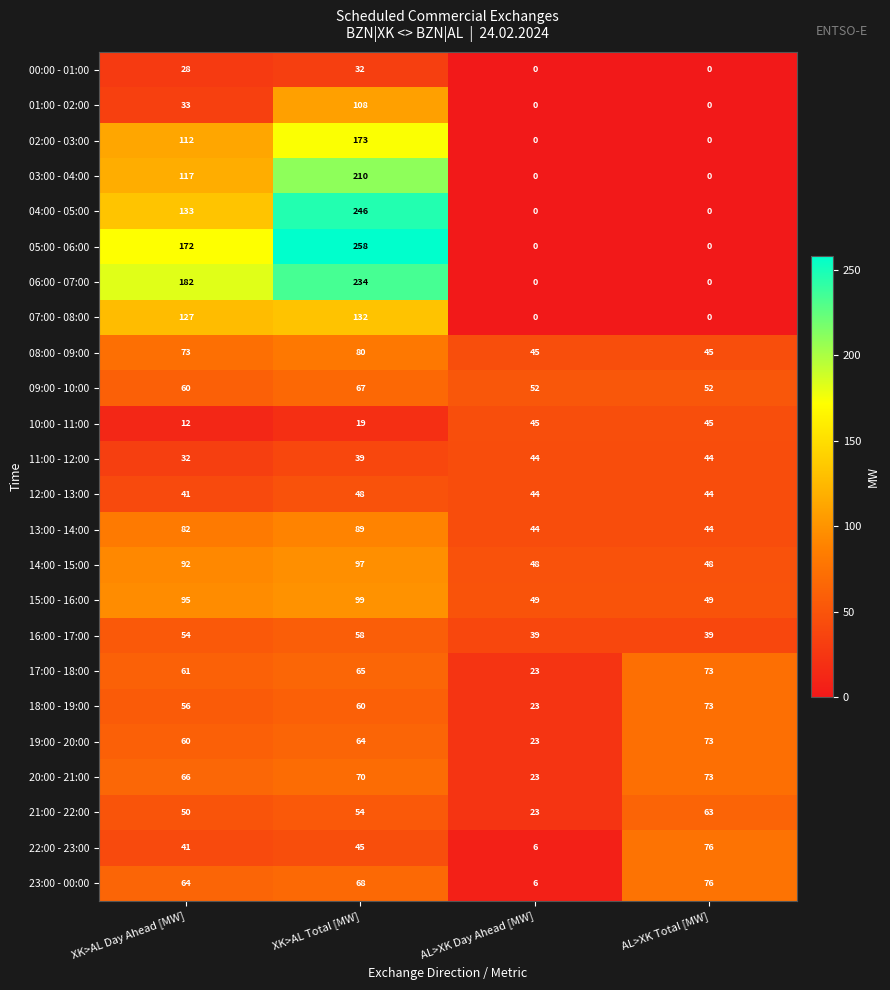

What is the average value of the 00:00 - 01:00 series?

15